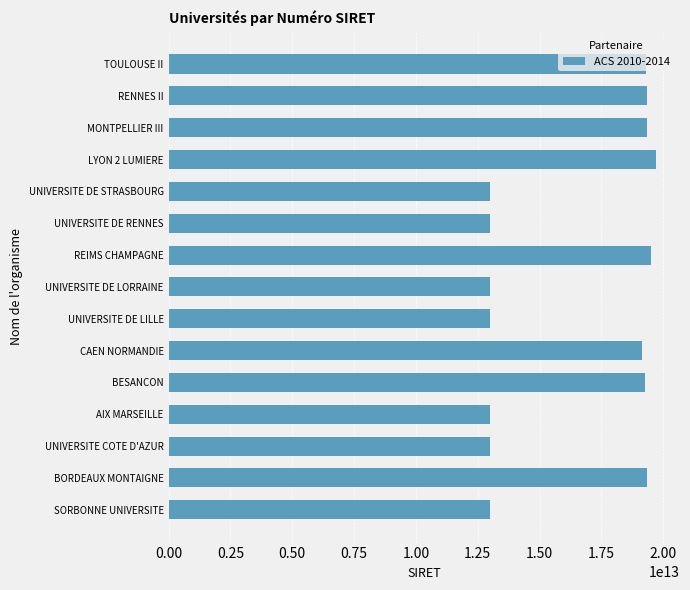

Is it true that the value at REIMS CHAMPAGNE is 28897304530684?

False